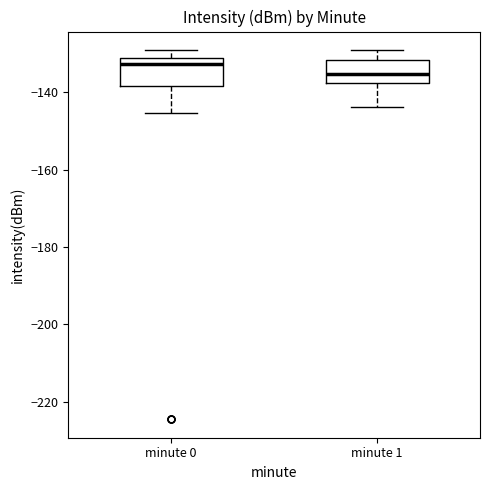

Reading left to right, read every box against the y-axis: the position of its median line, the range the box covers, and the ends of its whiskers. The values are not printed on the chart, so give them approximately, as read against the axis.

minute 0: median -132 (just below the box's upper edge), box -138 to -132, whiskers -146 to -130
minute 1: median -136, box -138 to -132, whiskers -144 to -130